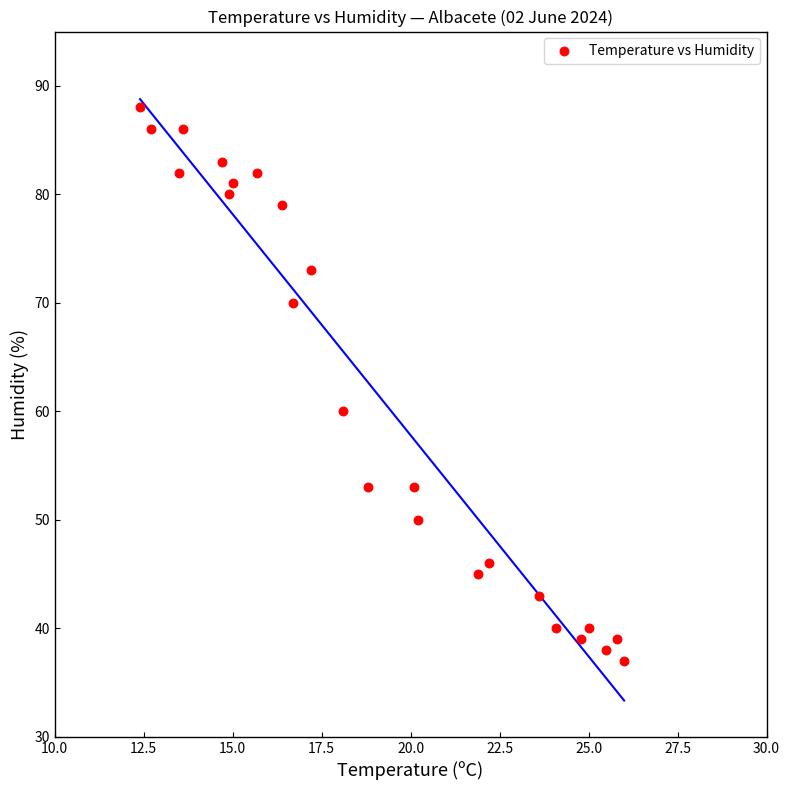

What Y value in the scatter plot is closest to 62?

60